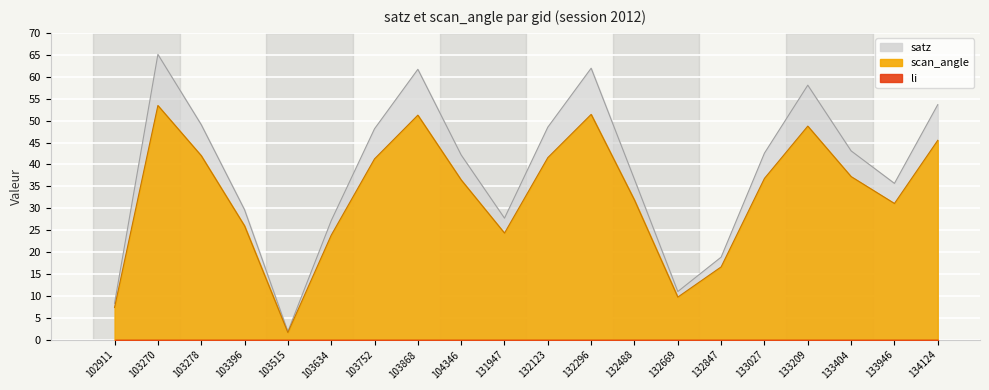

Which series has the largest total across all categories?

satz